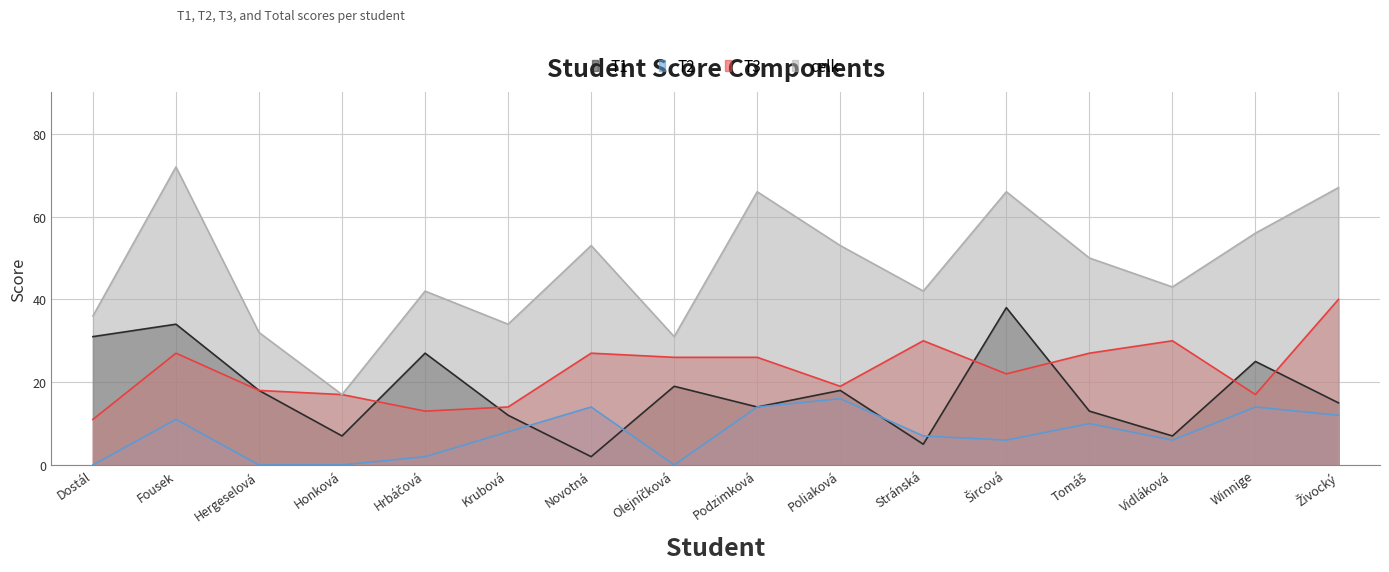

What is the difference between the T3 values at Podzimková and Krubová?

12